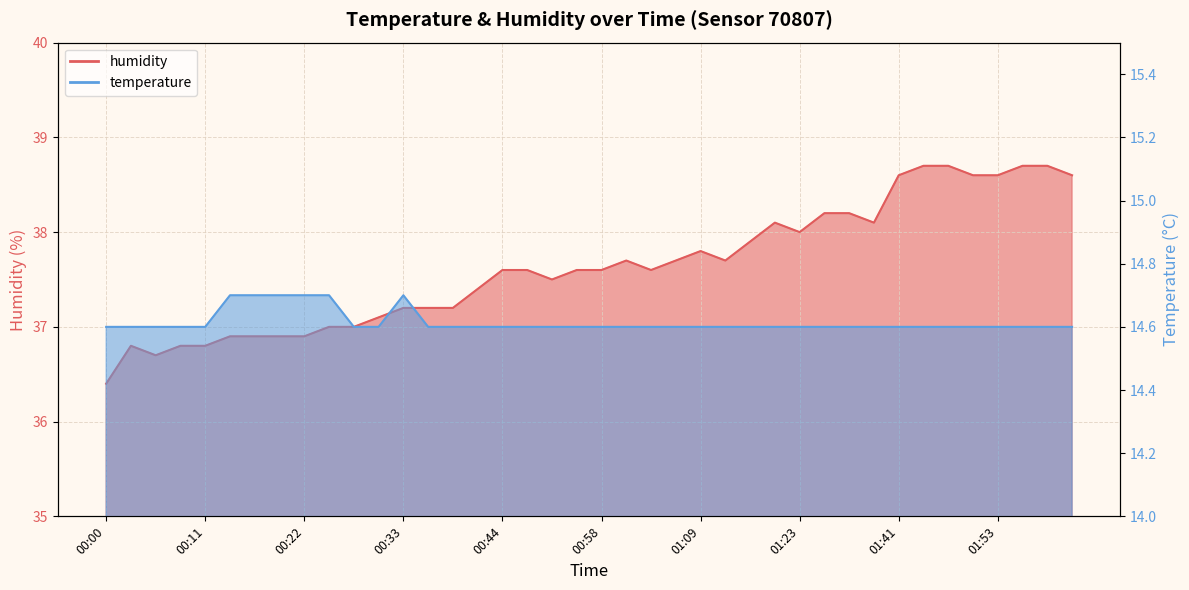

True or false: humidity has a value of 26.7 at 01:29.

False